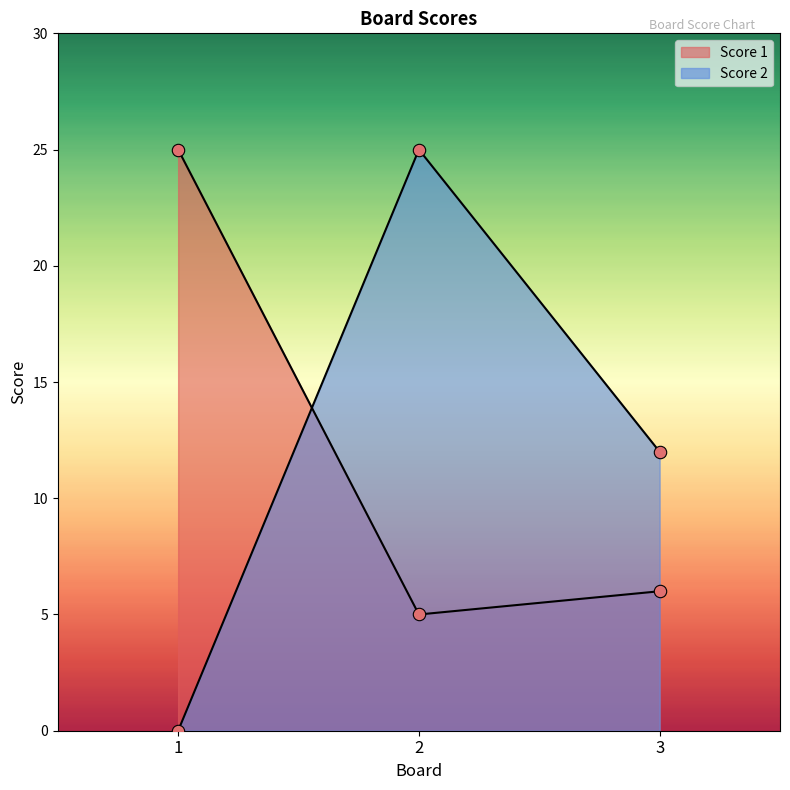

Which series contains the highest Y value?

Score 1